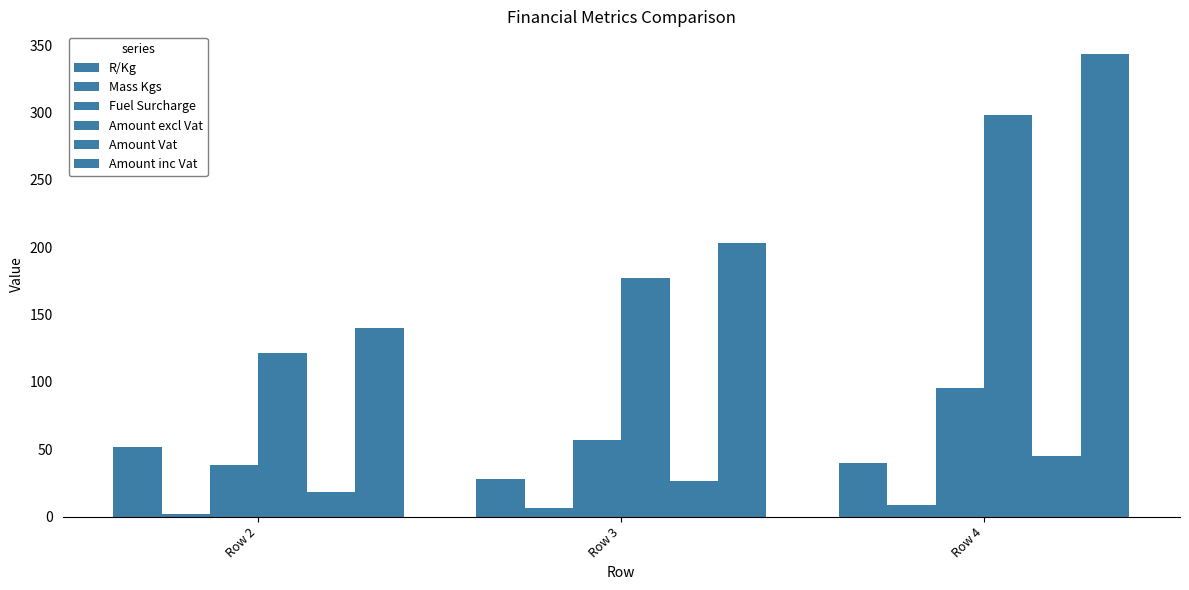

How many groups of bars are there?

3